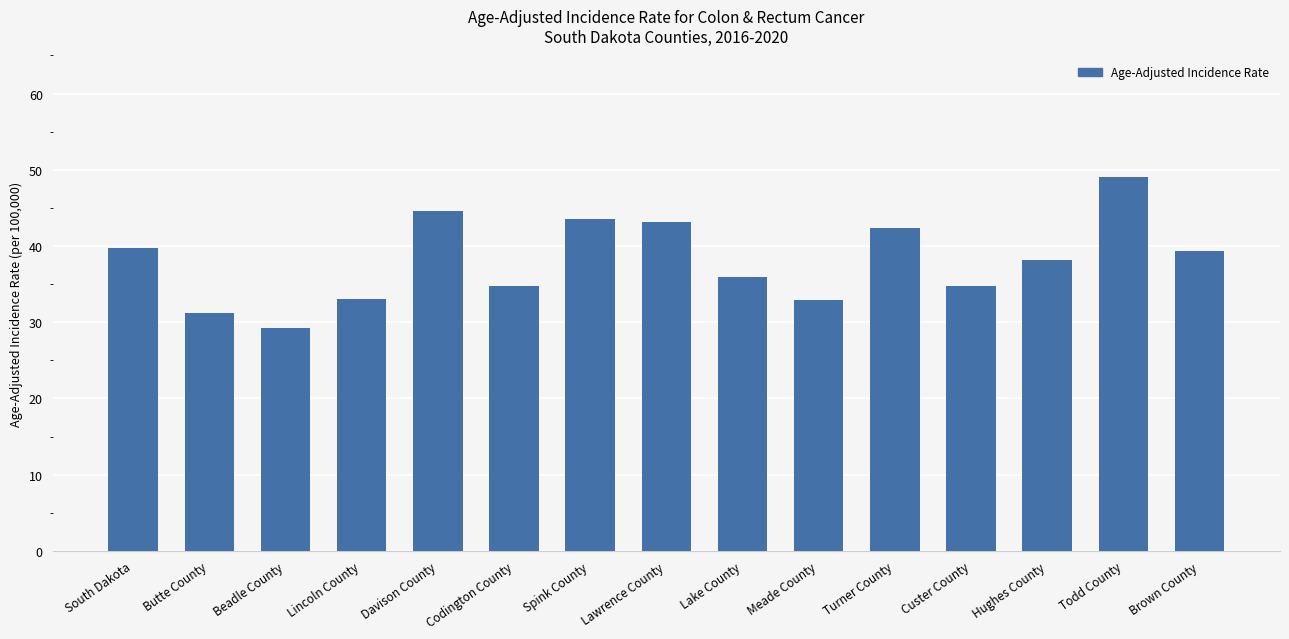

What is the difference between the second highest and second lowest values?

13.4